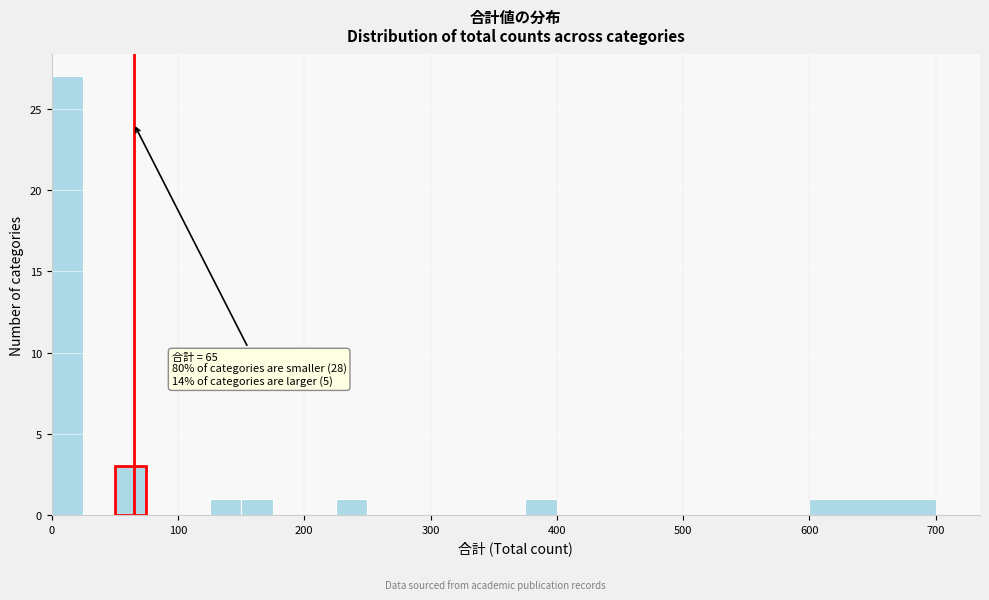

Read against the x-axis, roughly where is the centre of the tallest bar?

10